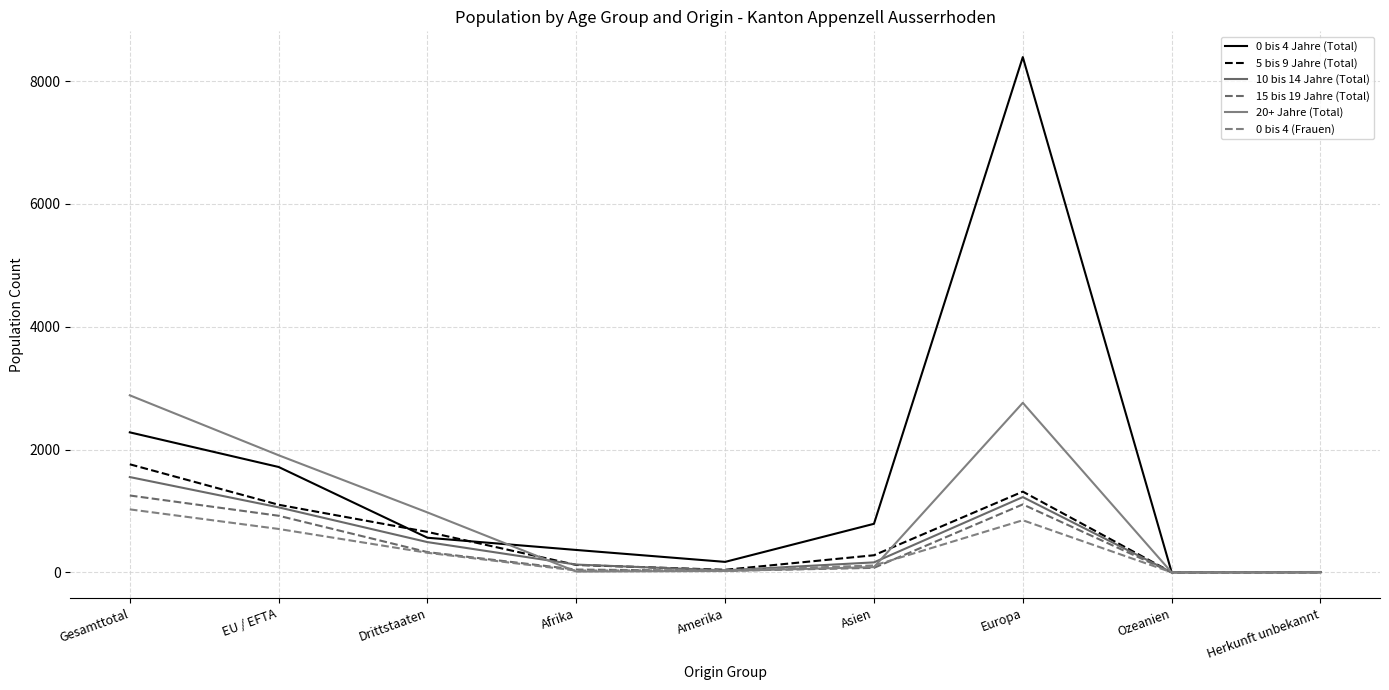

What are all the series names shown in the legend?

0 bis 4 Jahre (Total), 5 bis 9 Jahre (Total), 10 bis 14 Jahre (Total), 15 bis 19 Jahre (Total), 20+ Jahre (Total), 0 bis 4 (Frauen)